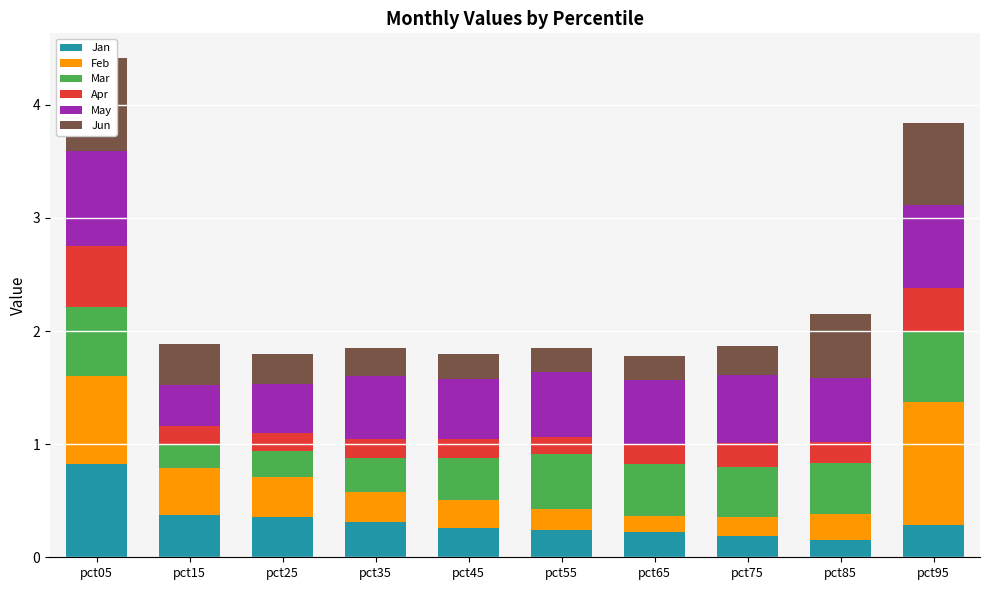

How many groups of bars are there?

10